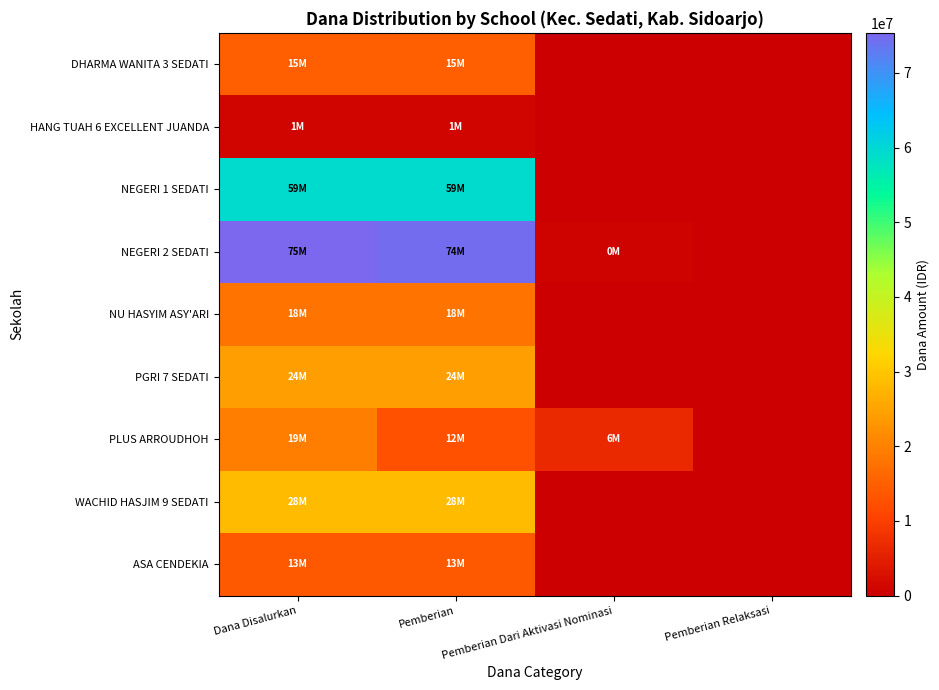

Rank the series by their maximum value, from highest to lowest.

NEGERI 2 SEDATI, NEGERI 1 SEDATI, WACHID HASJIM 9 SEDATI, PGRI 7 SEDATI, PLUS ARROUDHOH, NU HASYIM ASY'ARI, DHARMA WANITA 3 SEDATI, ASA CENDEKIA, HANG TUAH 6 EXCELLENT JUANDA